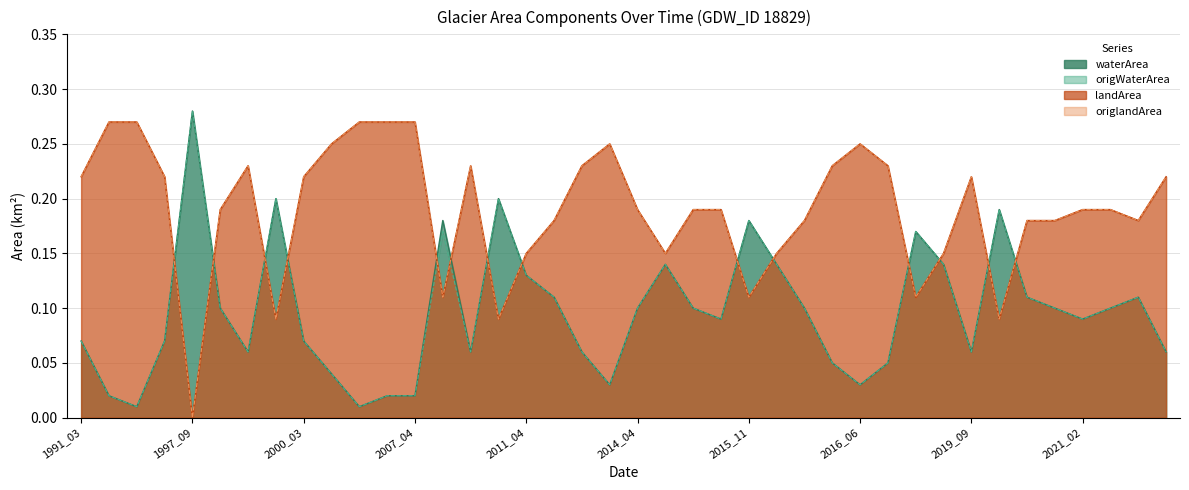

What is the difference between the origlandArea values at 1998_05 and 2007_04?

0.1